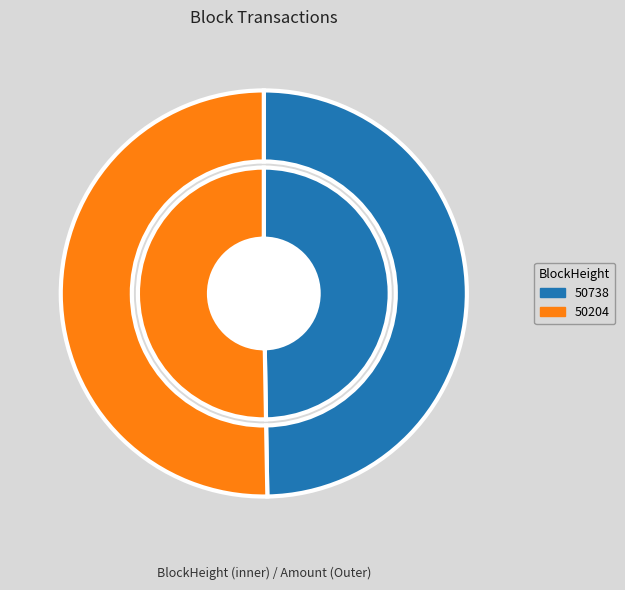

True or false: 50204 accounts for 50% of the total.

True